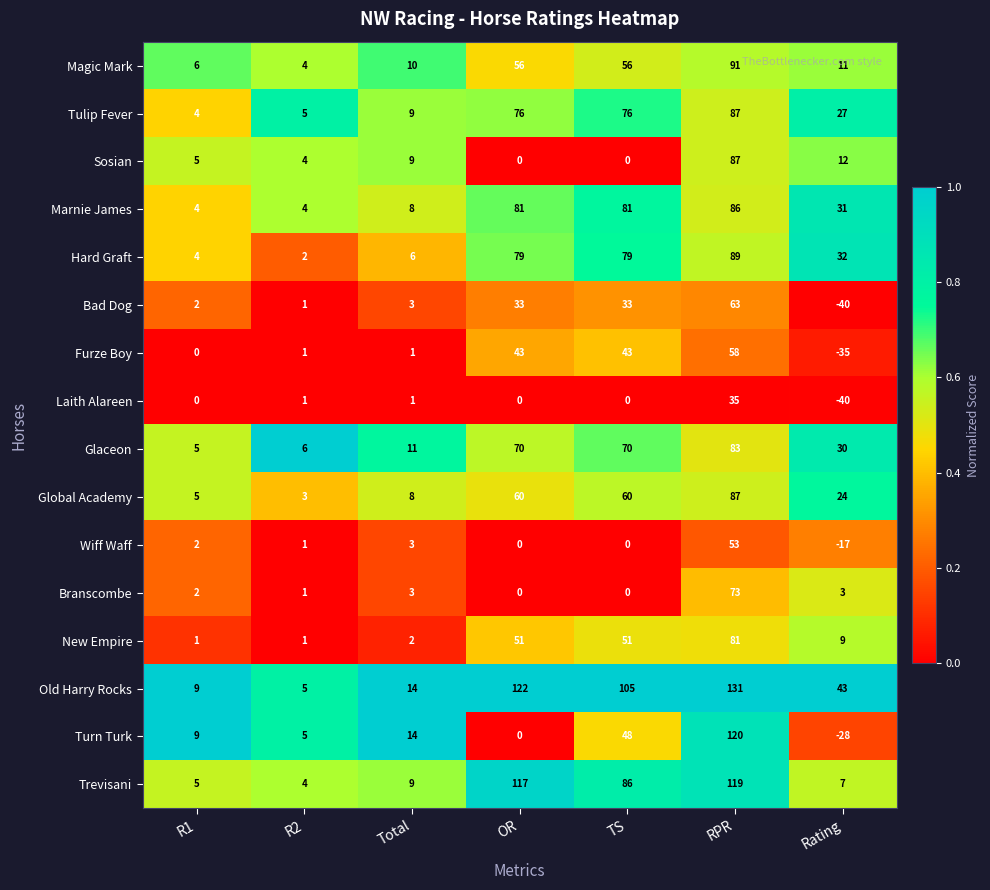

What is the difference between the highest and lowest values at Total?

13